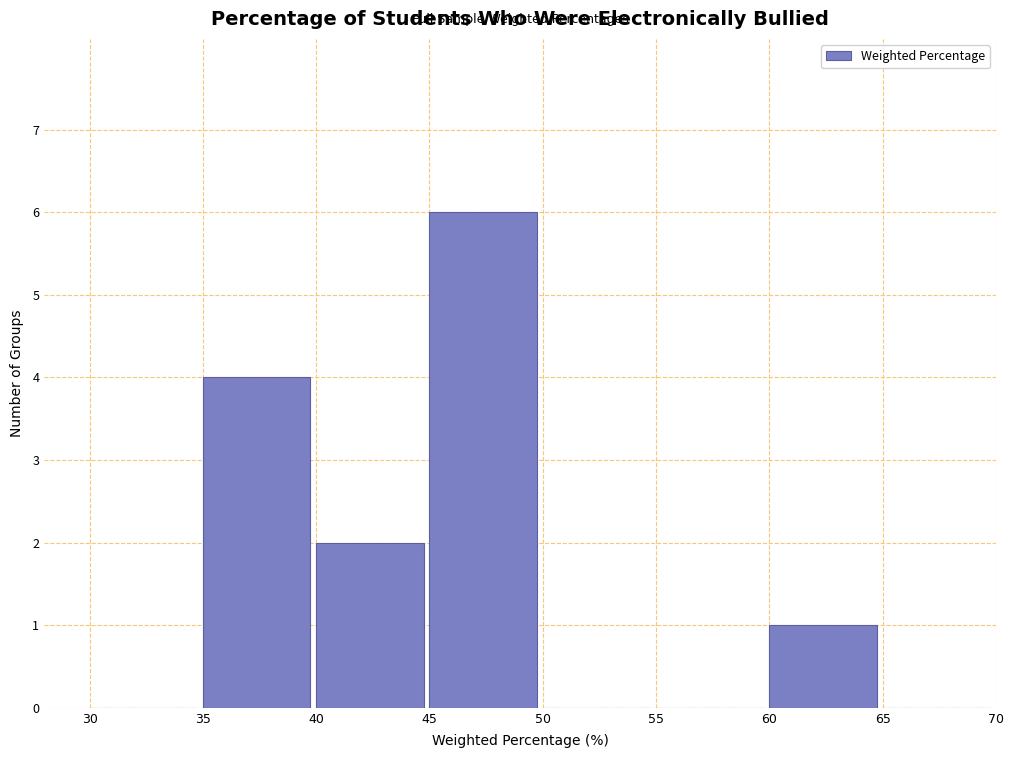

How tall is the bar that spans 45 to 50 on the x-axis? The values are not printed on the chart, so give them approximately, as read against the axis.

6